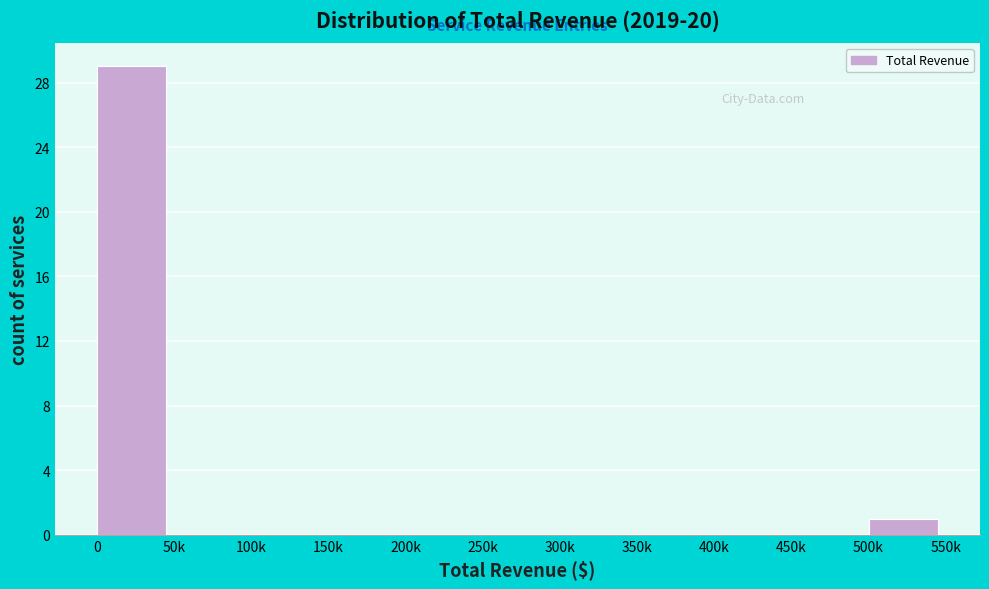

Reading left to right, list all the values displayed in this chart.

0=29	50k=0	100k=0	150k=0	200k=0	250k=0	300k=0	350k=0	400k=0	450k=0	500k=1